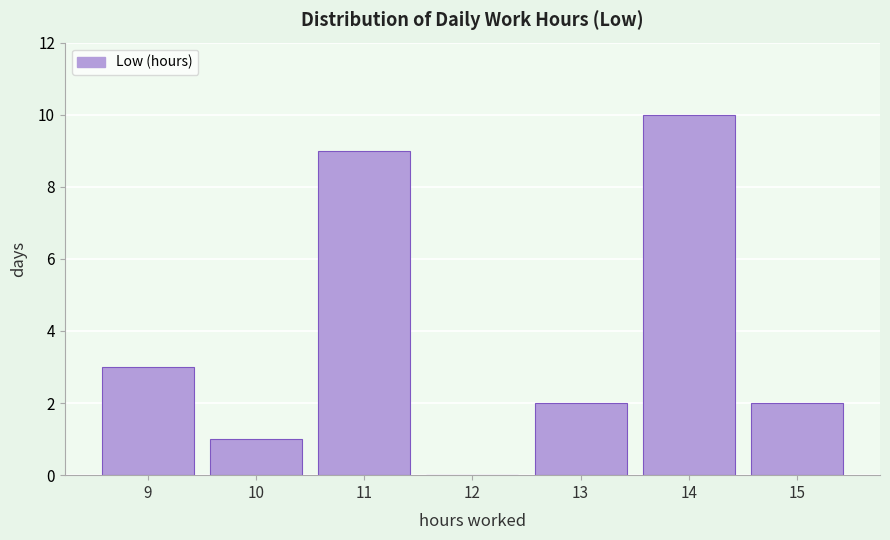

Over which range of the x-axis is the bar tallest?

13.5 to 14.5